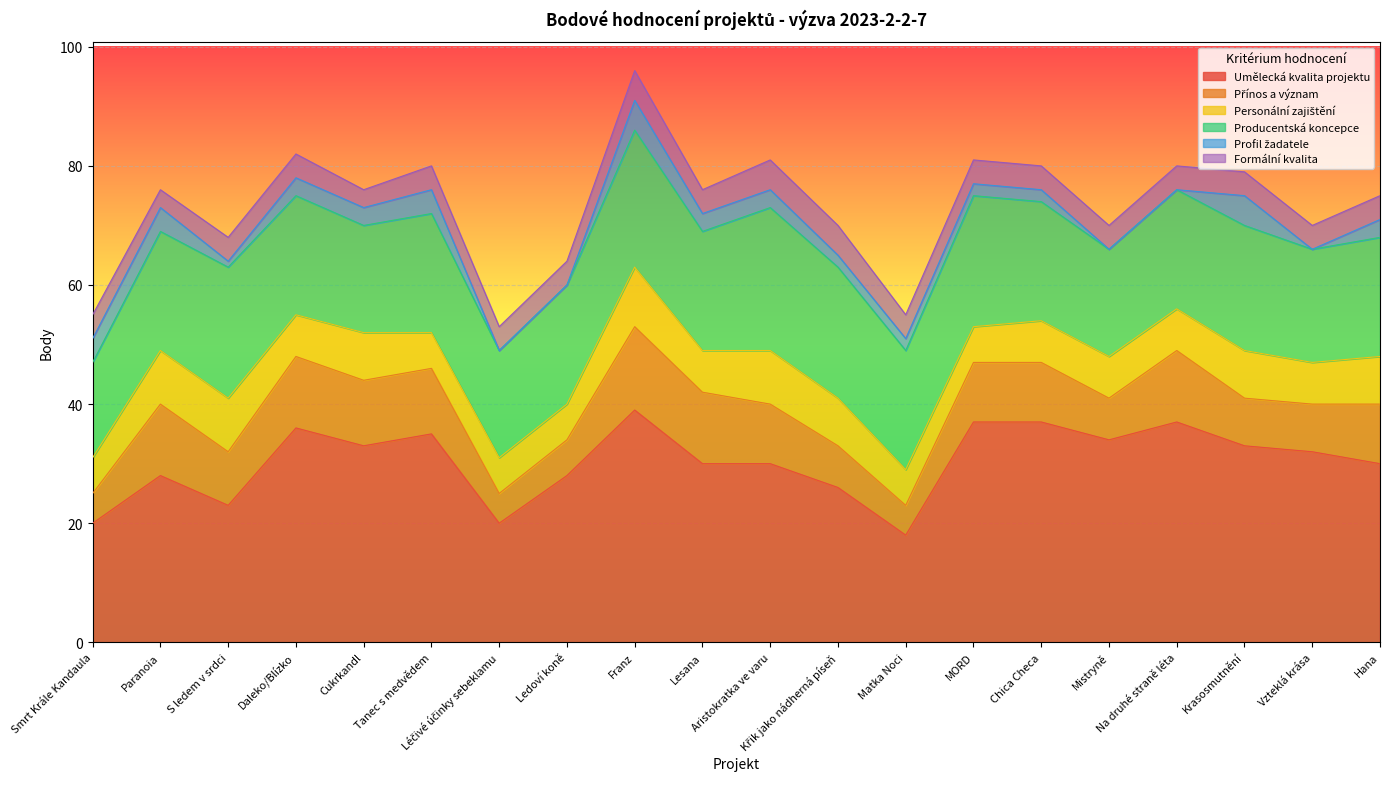

Which series changed the most between Paranoia and Léčivé účinky sebeklamu?

Umělecká kvalita projektu